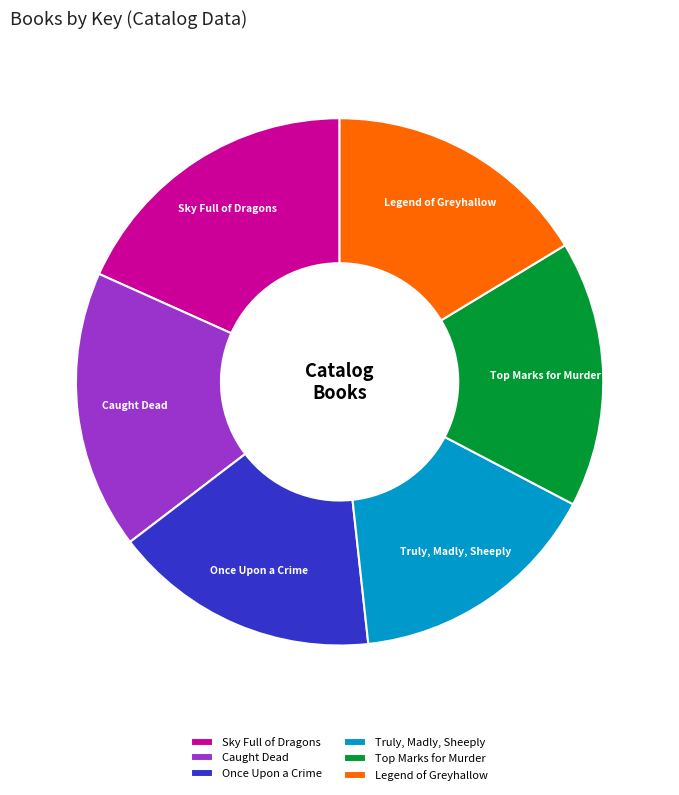

Approximately how many times larger is the value at Legend of Greyhallow compared to Caught Dead?

1.0